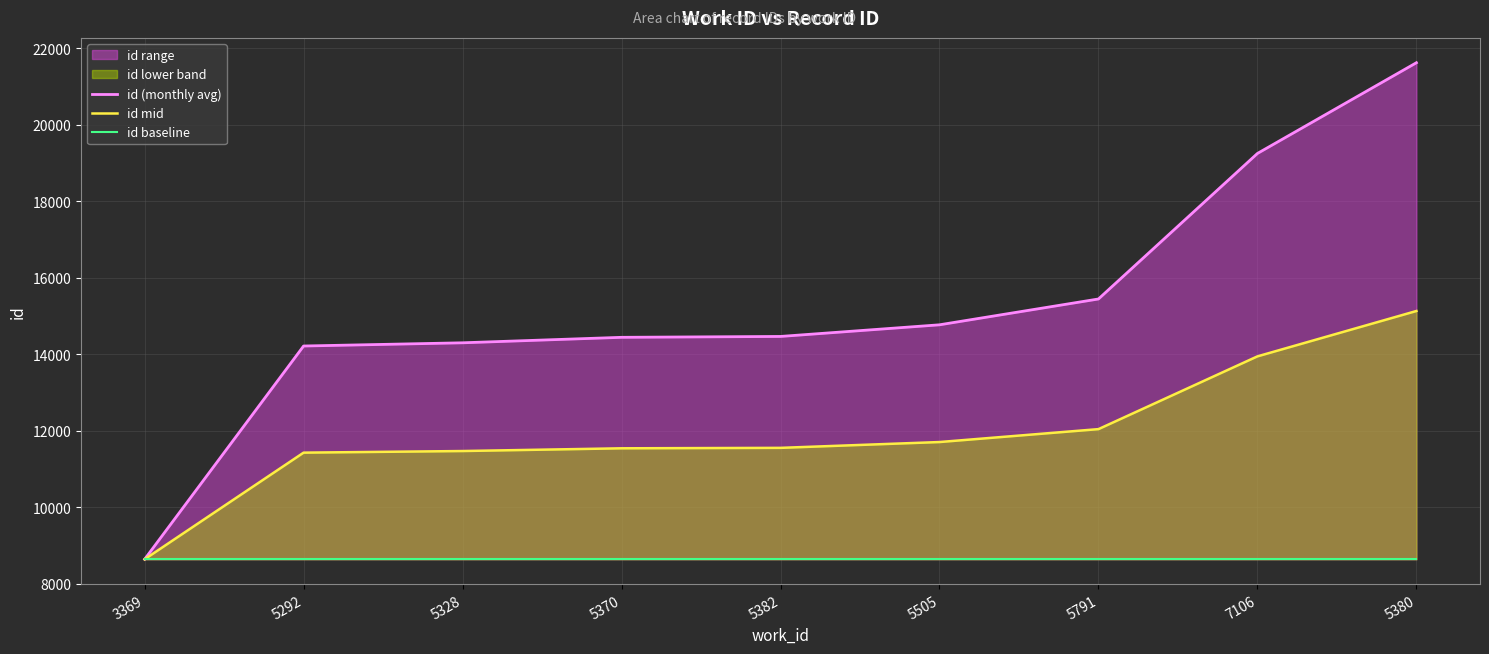

True or false: id (monthly avg) has more than 0 points higher than both neighbors.

False